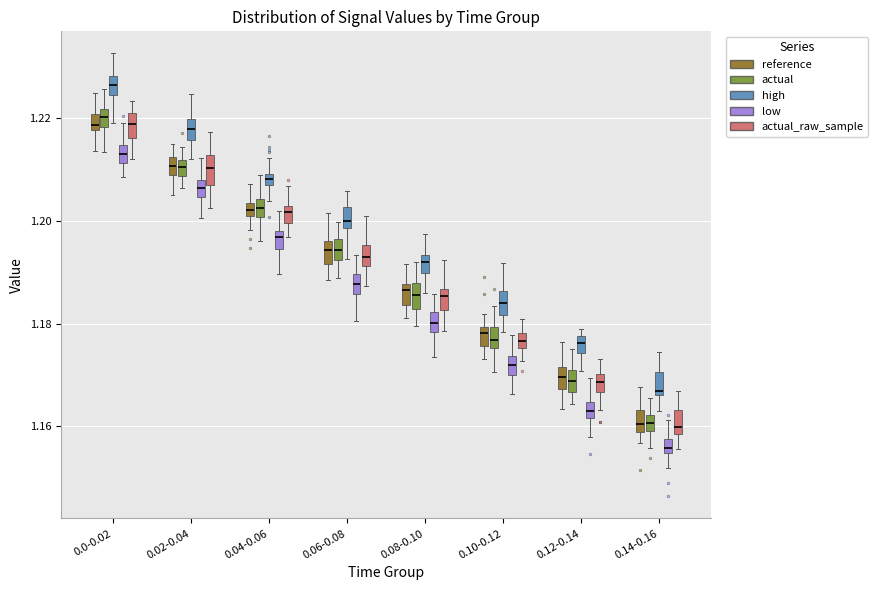

Which box's median line is the lowest?

0.14-0.16 (low)